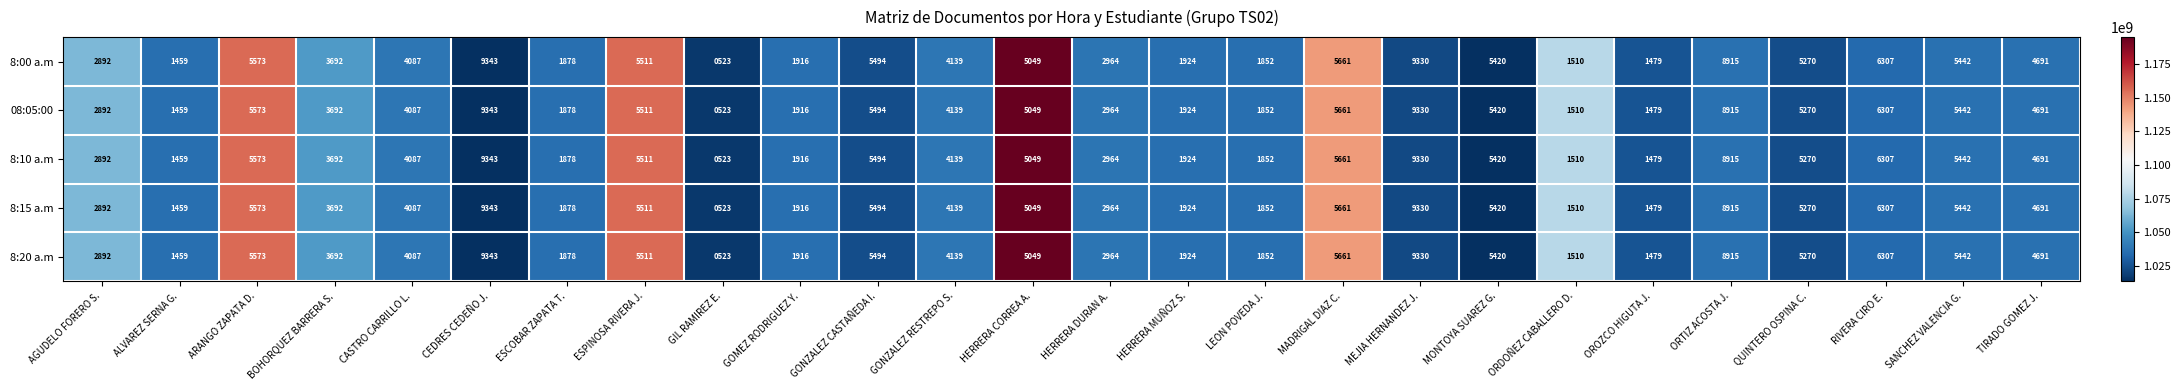

What is the difference between the maximum and minimum values in the 8:10 a.m series?

8820